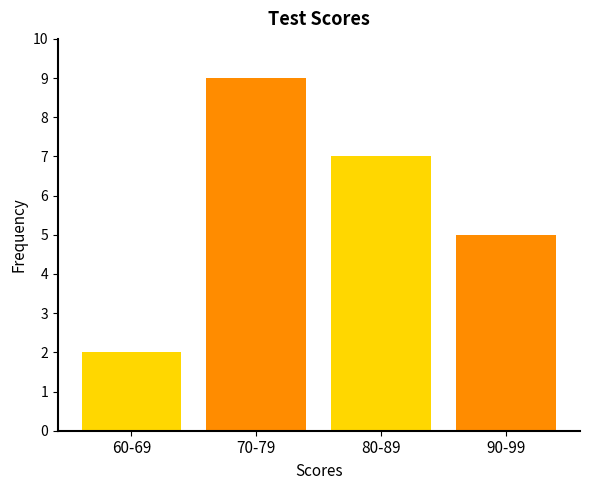

Reading right to left, what are all the values shown in this chart?

90-99=5	80-89=7	70-79=9	60-69=2